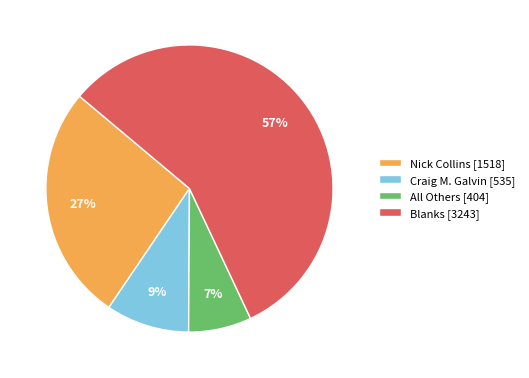

Count the number of slices in the pie.

4